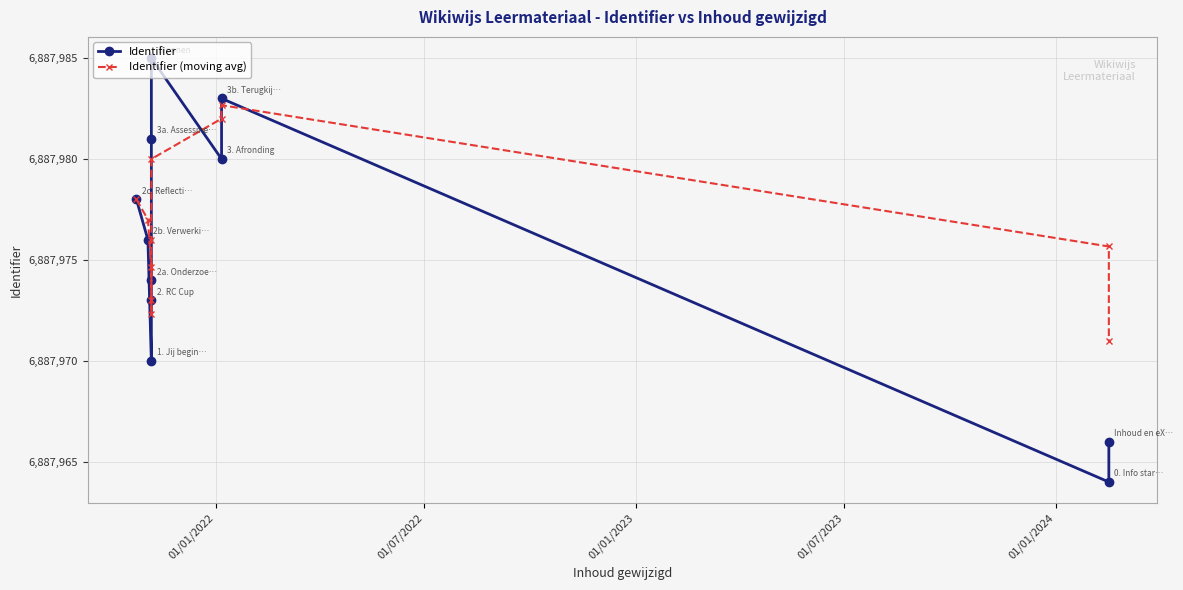

How many times do Identifier and Identifier (moving avg) cross each other?

3